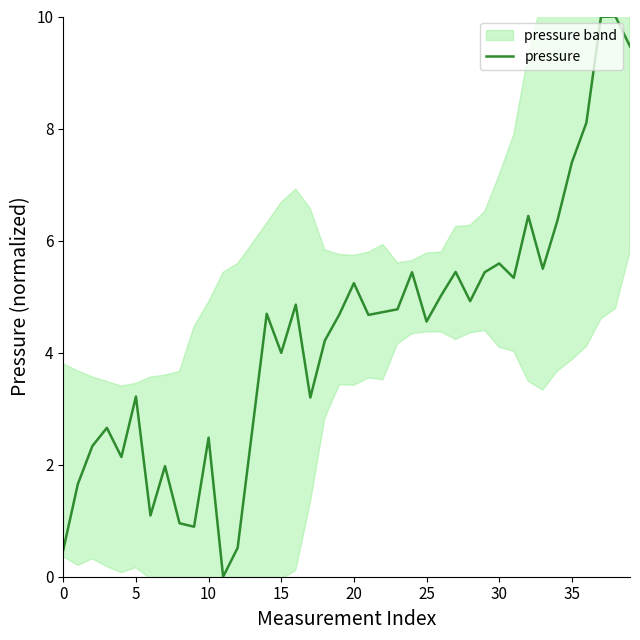

Is this an area chart (filled region under the line)?

No